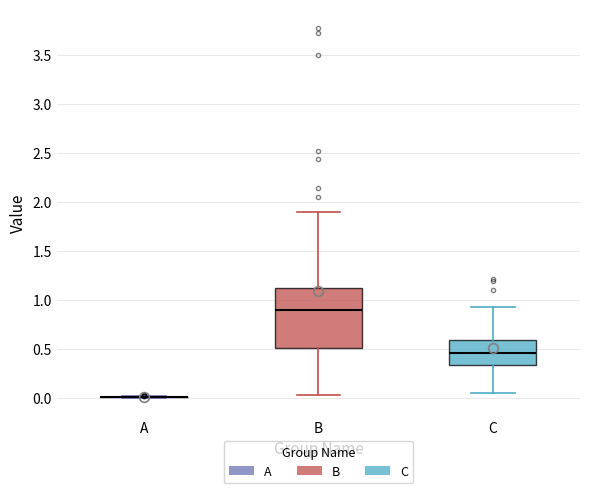

Reading left to right, transcribe this box plot: for each box, give where its median line is, the range the box spans, and where its two whiskers end, as read against the y-axis. The values are not printed on the chart, so give them approximately, as read against the axis.

A: box collapsed to a line at 0.00, whiskers 0.00 to 0.00
B: median 0.90, box 0.50 to 1.10, whiskers 0.05 to 1.90
C: median 0.45, box 0.35 to 0.60, whiskers 0.05 to 0.90